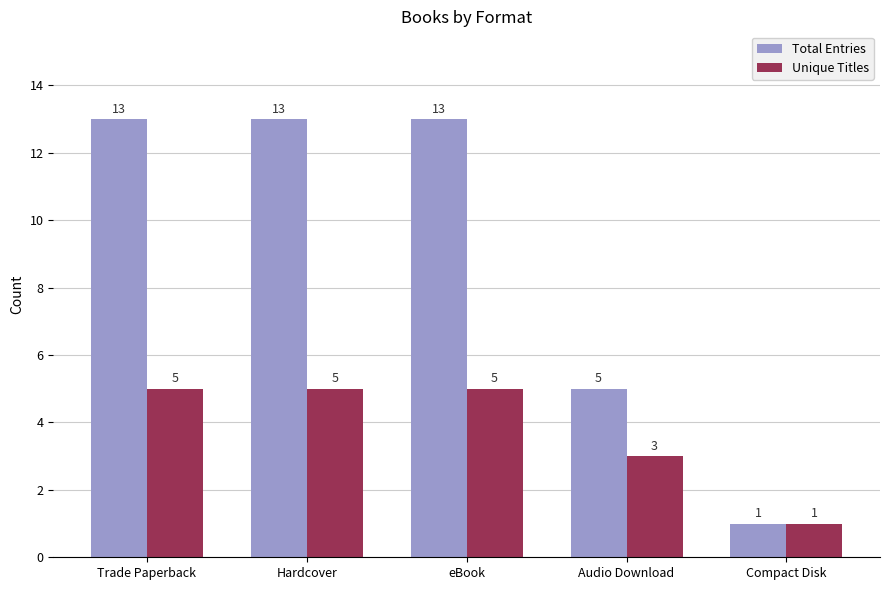

The Unique Titles series shows 2 at Audio Download. True or false?

False